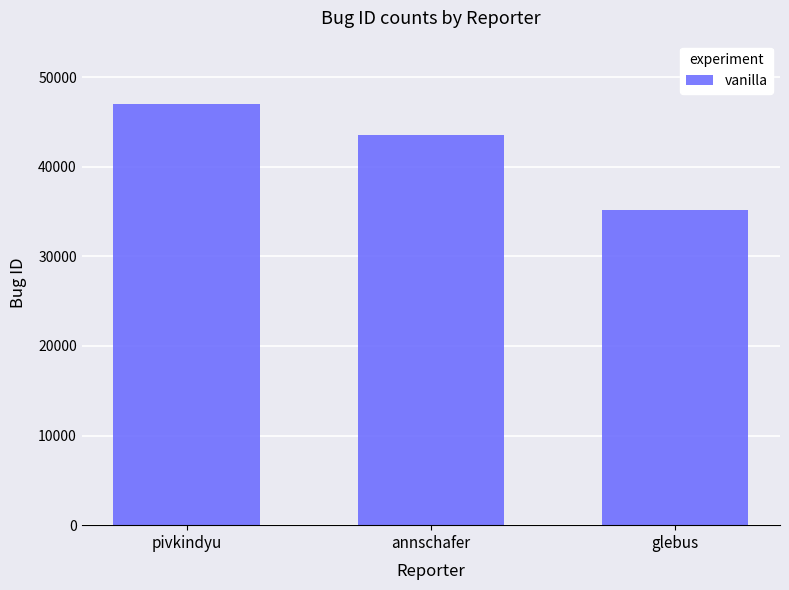

What is the ratio of the value at pivkindyu to the value at annschafer?

1.1